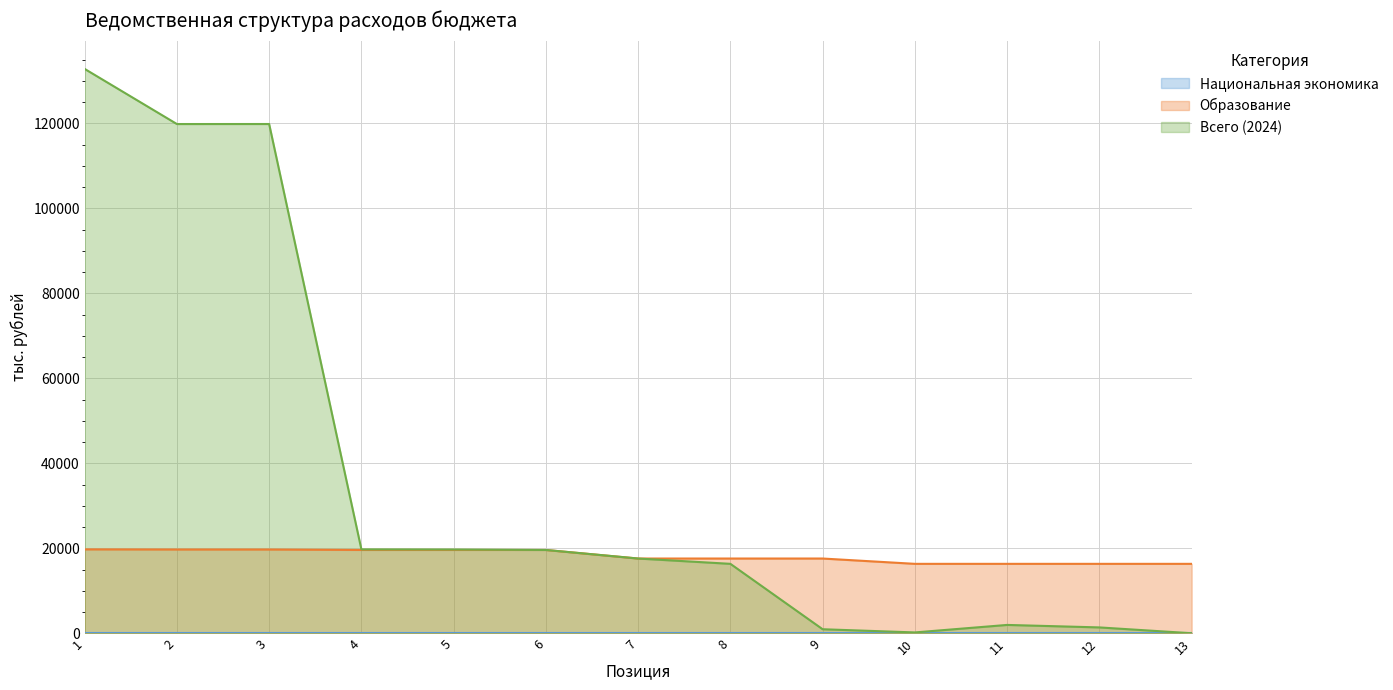

What is the difference between the second highest and second lowest values in the Образование series?

3371.1